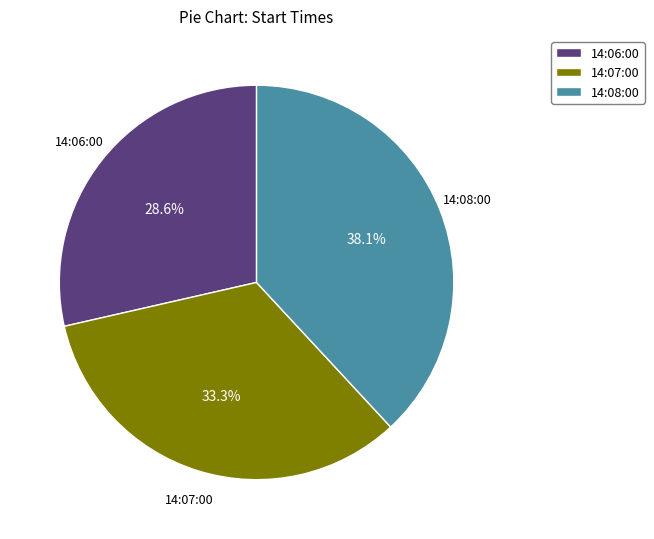

Do 14:06:00 and 14:08:00 together represent more than half of the pie?

Yes